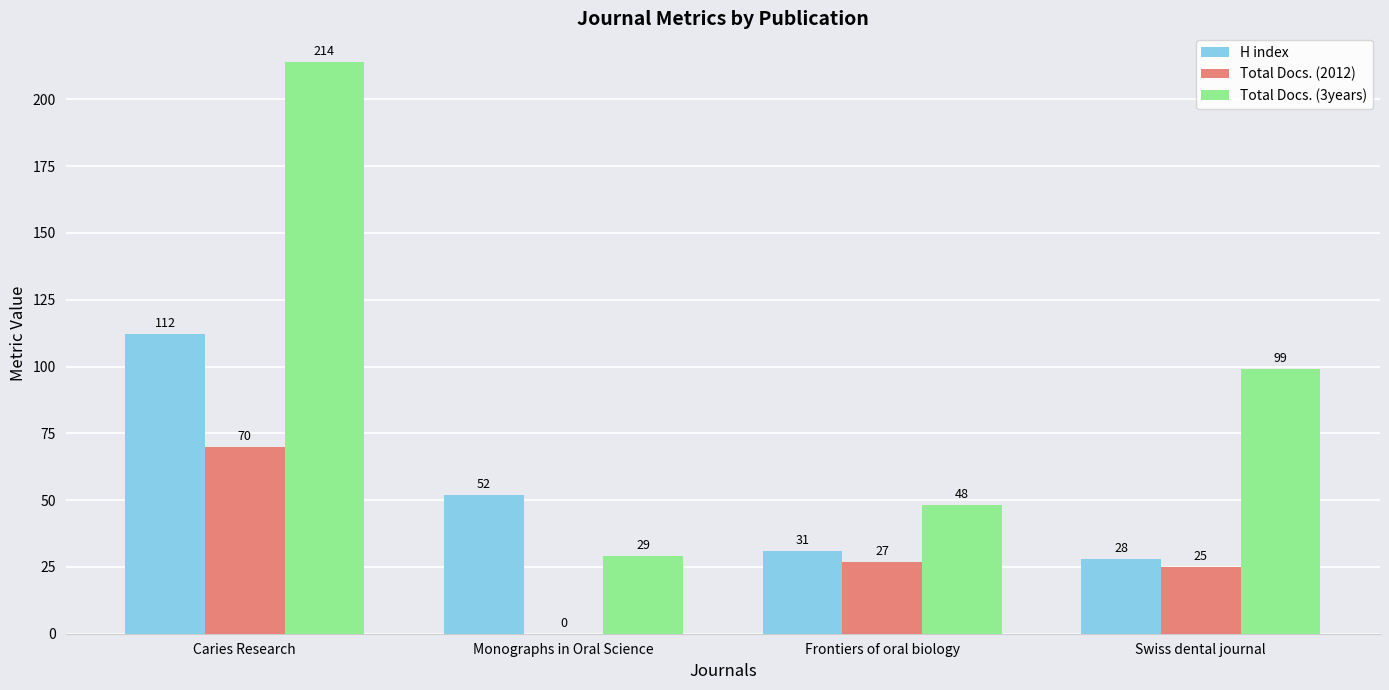

At which label does H index reach its peak?

Caries Research